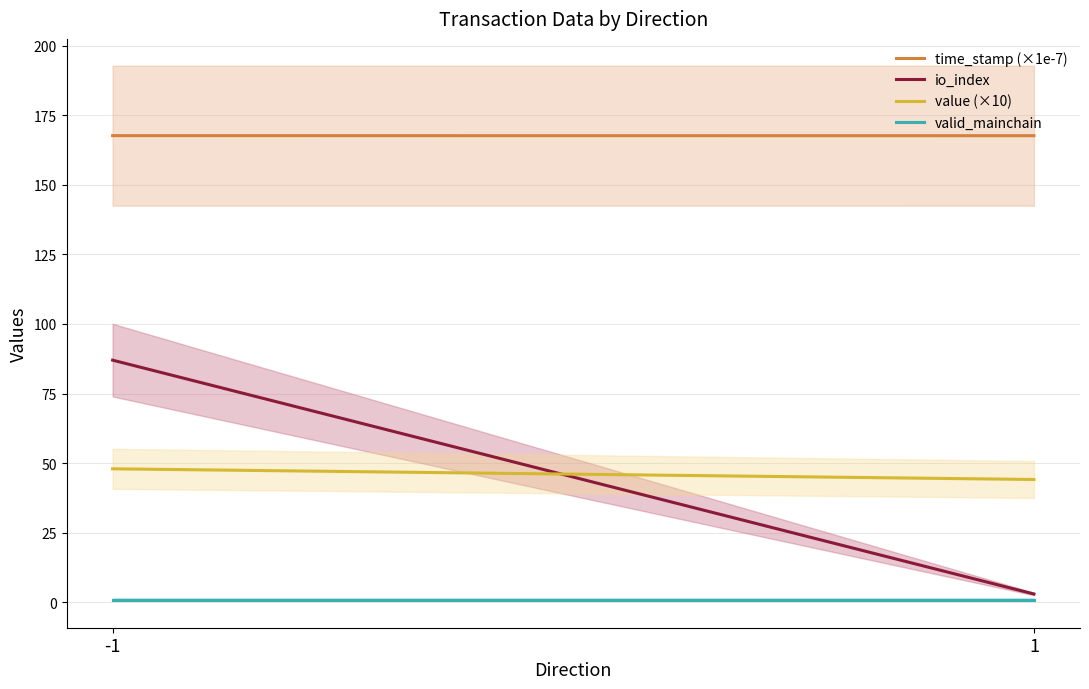

Which series has the widest spread of values?

io_index